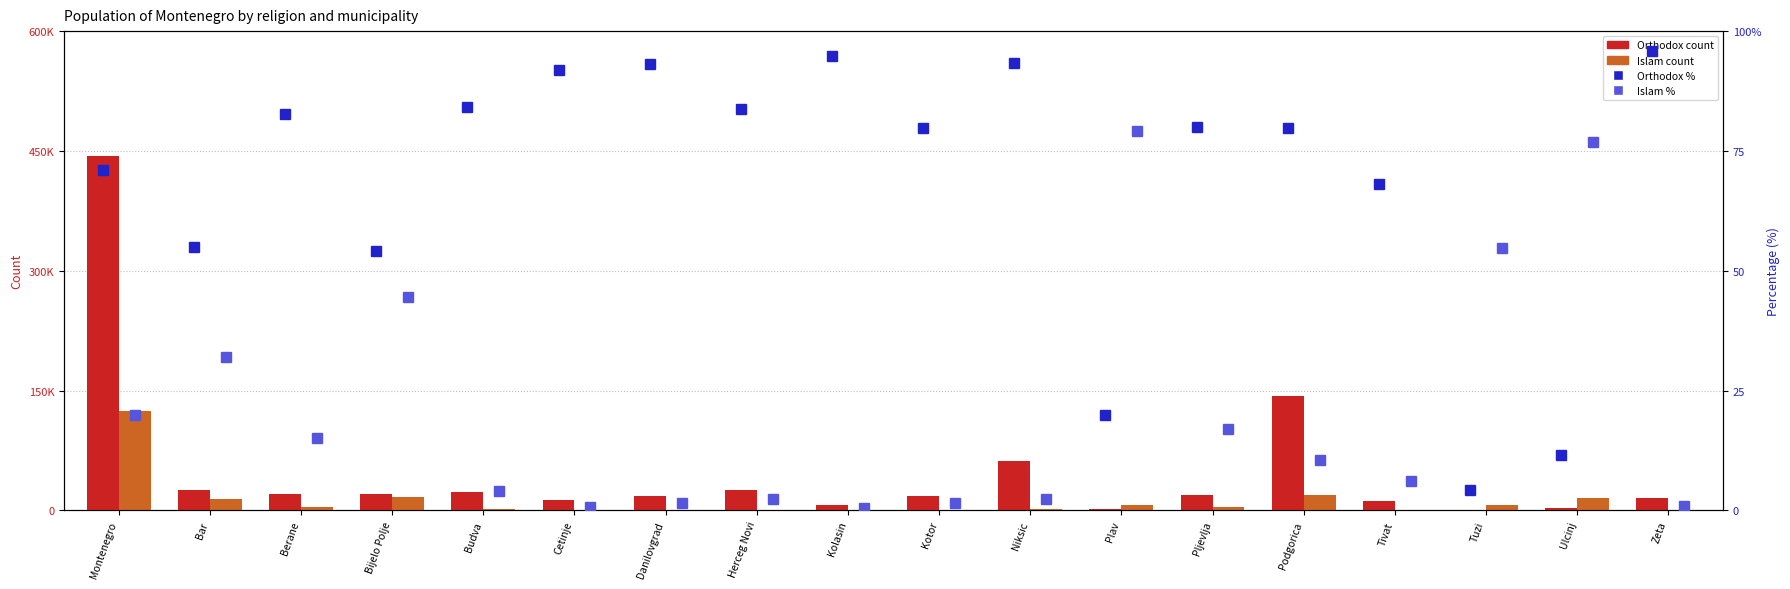

The Islam count series shows 1267.6 at Herceg Novi. True or false?

False